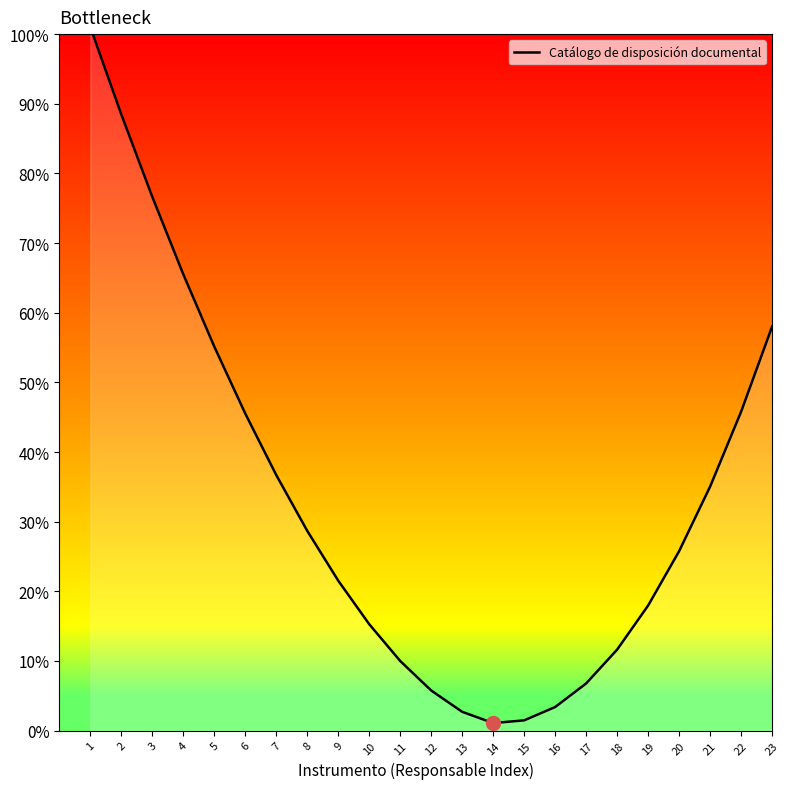

What is the sum of all values?

759.7